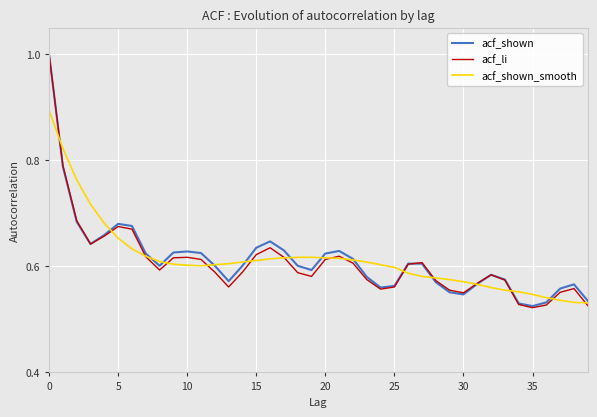

What is the maximum value for acf_shown_smooth?

0.9